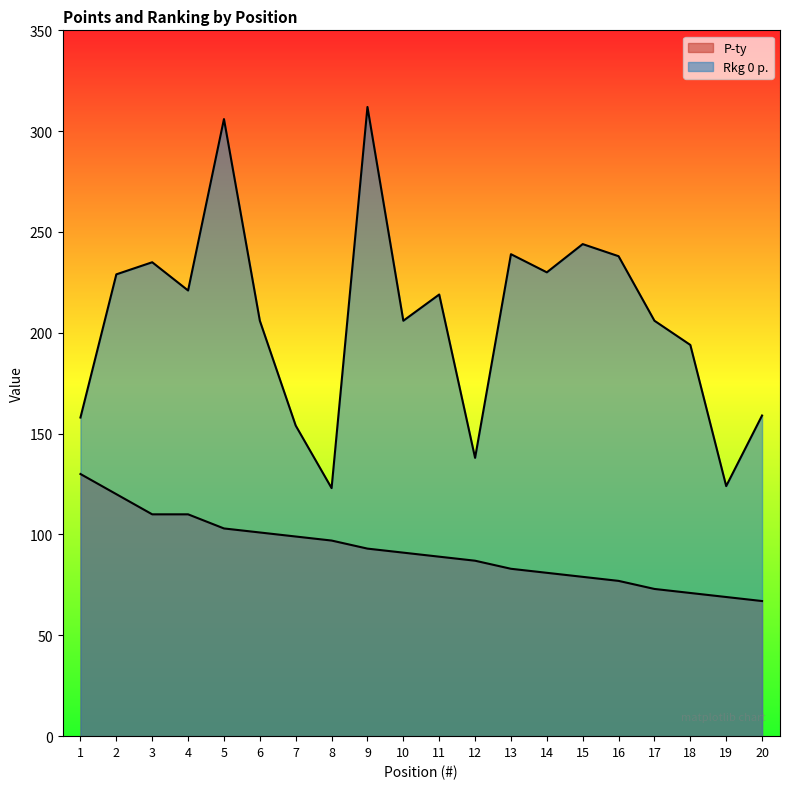

List the series in order of their overall mean, highest first.

Rkg 0 p., P-ty